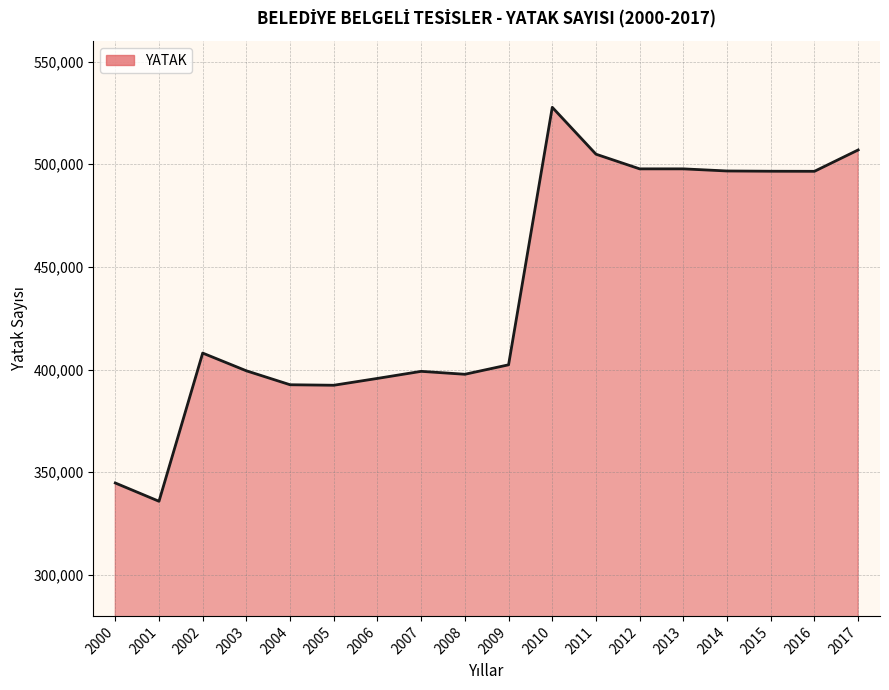

What value does the data have at 2016, to the nearest 100?

496500